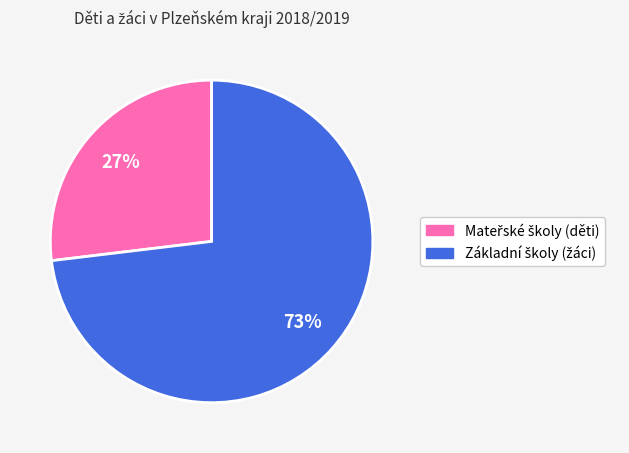

To the nearest percent, what is the average slice percentage?

50%